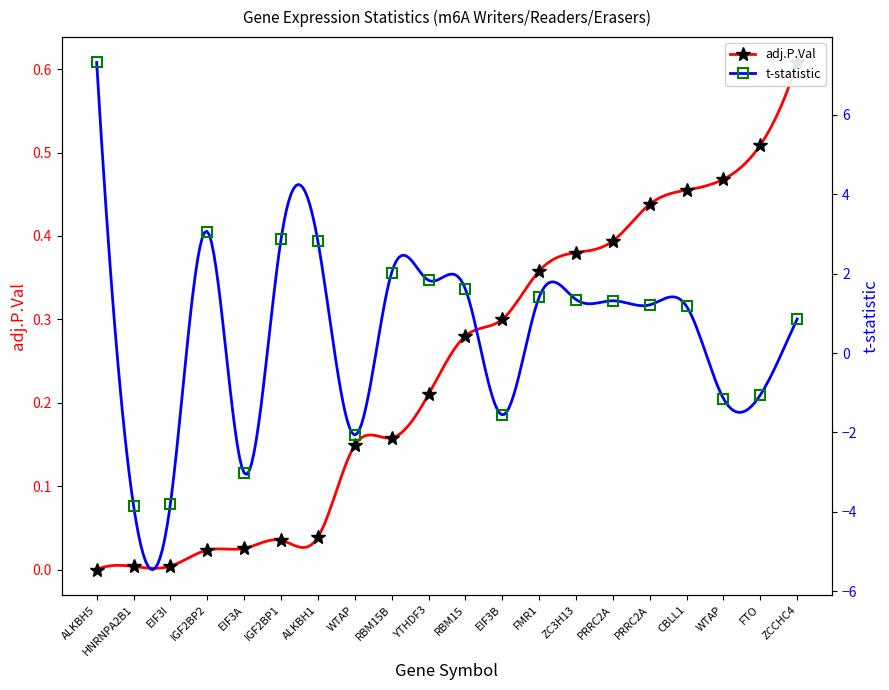

The value of t-statistic at YTHDF3 is 2.7. True or false?

False